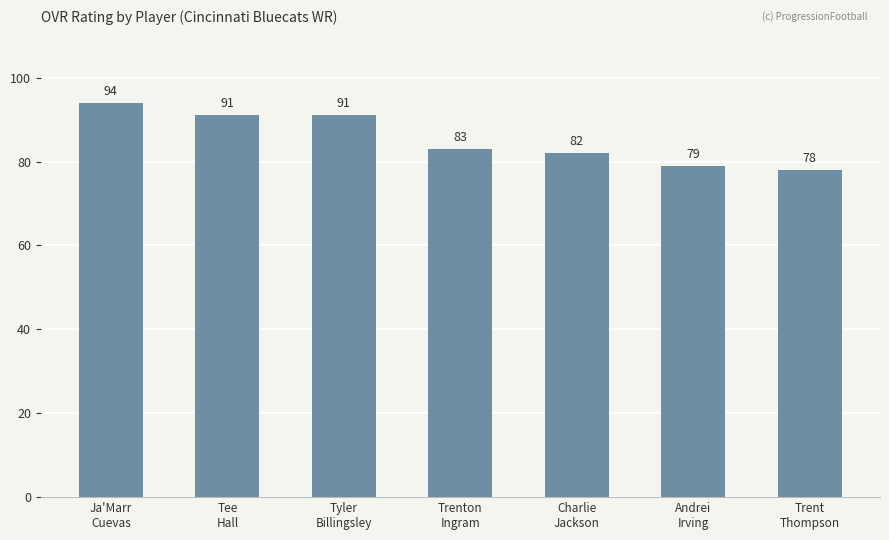

Reading left to right, transcribe all the data shown in this chart.

Ja'Marr
Cuevas=94	Tee
Hall=91	Tyler
Billingsley=91	Trenton
Ingram=83	Charlie
Jackson=82	Andrei
Irving=79	Trent
Thompson=78